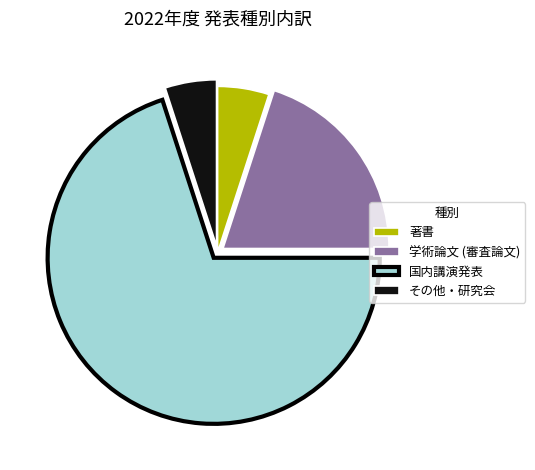

True or false: 著書 accounts for 5% of the total.

True